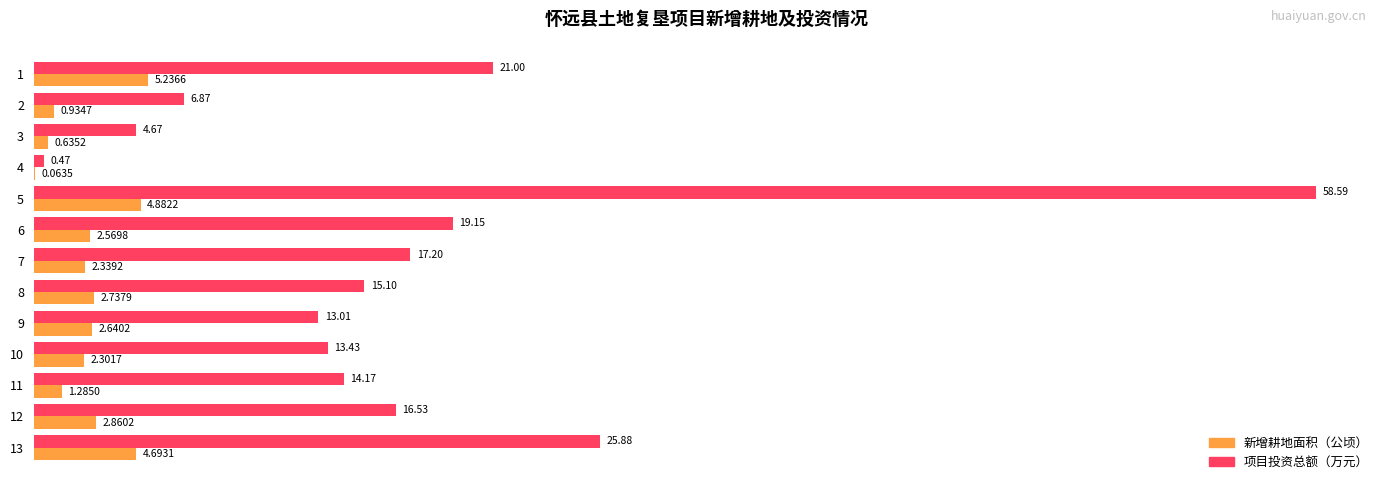

What is the sum of all 项目投资总额（万元） values?

226.1